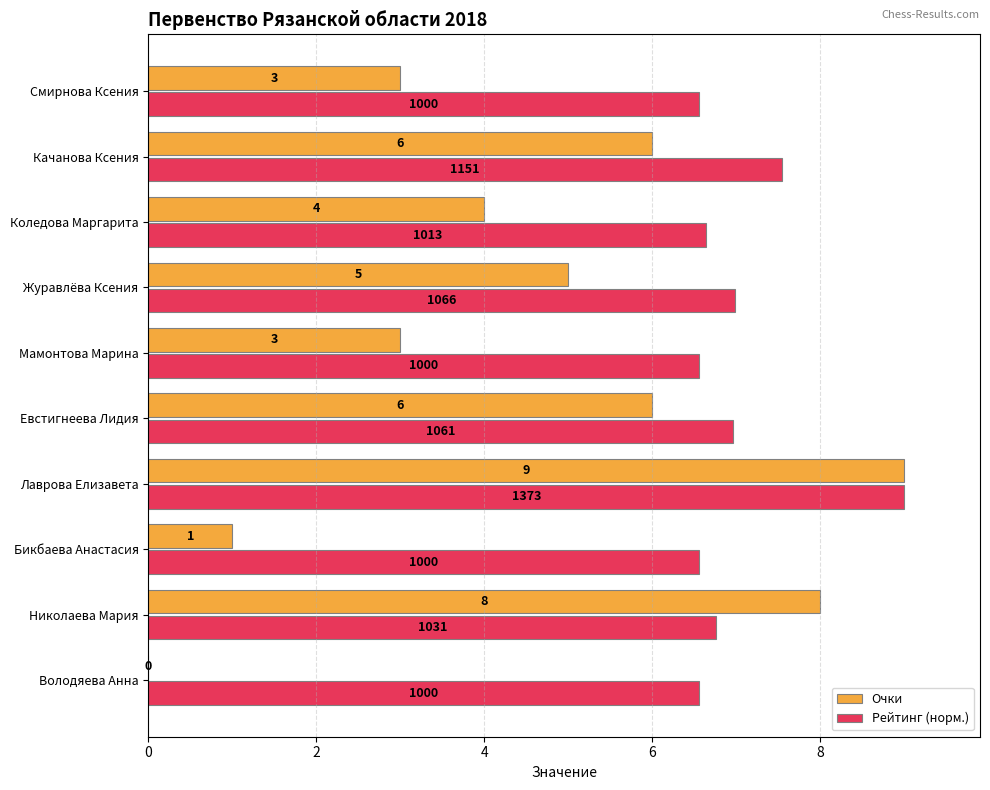

Between Николаева Мария and Евстигнеева Лидия, which series saw the biggest shift?

Очки